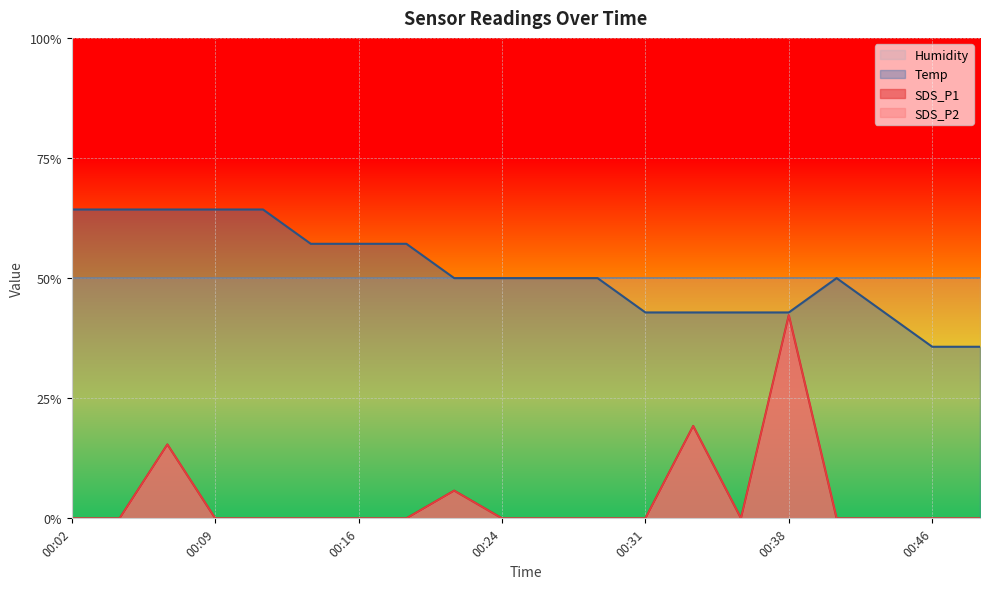

True or false: SDS_P1 and SDS_P2 intersect in this chart.

False